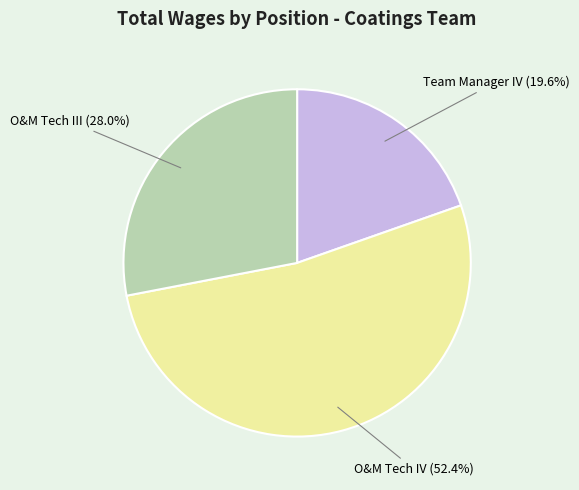

Does any single category account for the majority?

Yes